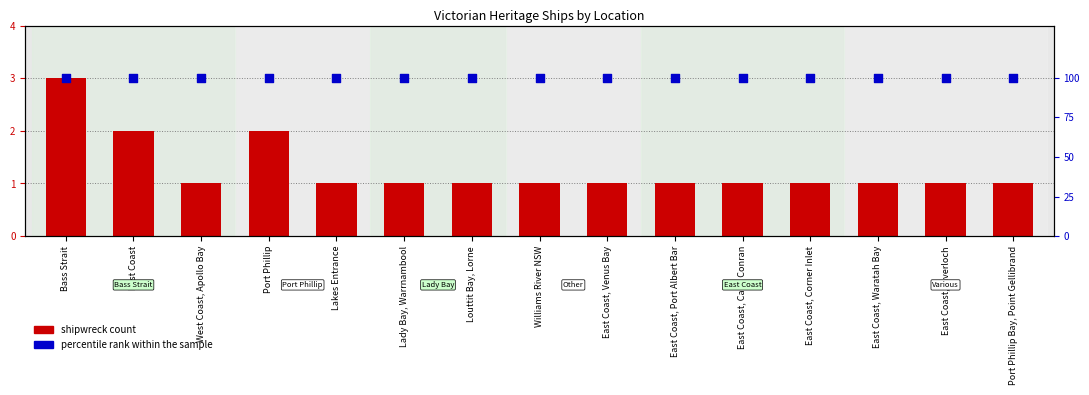

Which series has the widest spread of Y values?

shipwreck count